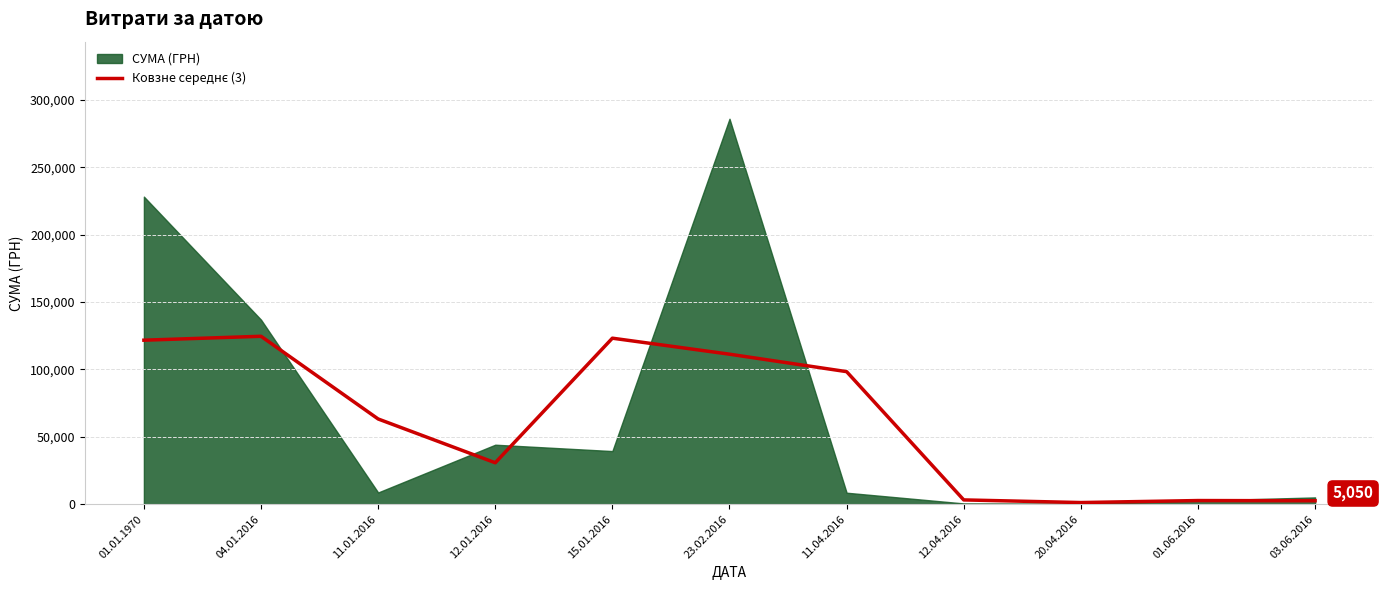

The value at 01.06.2016 is 832.2. True or false?

False